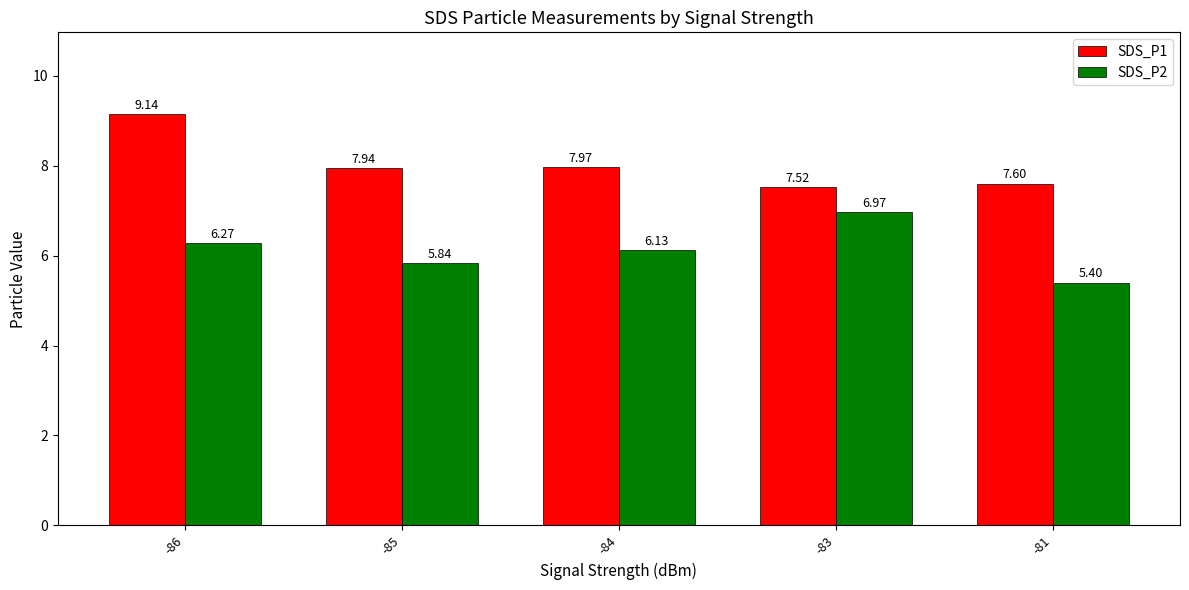

How many data points in SDS_P2 are above 6?

3